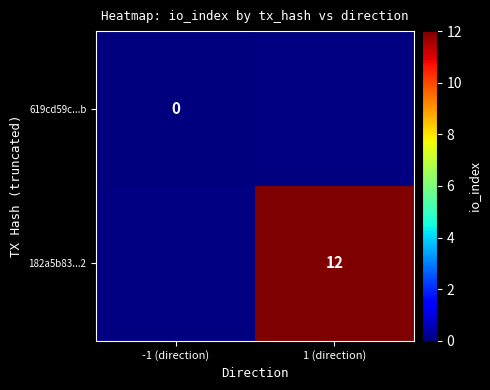

The value of 182a5b83...2 at 1 (direction) is 12. True or false?

True